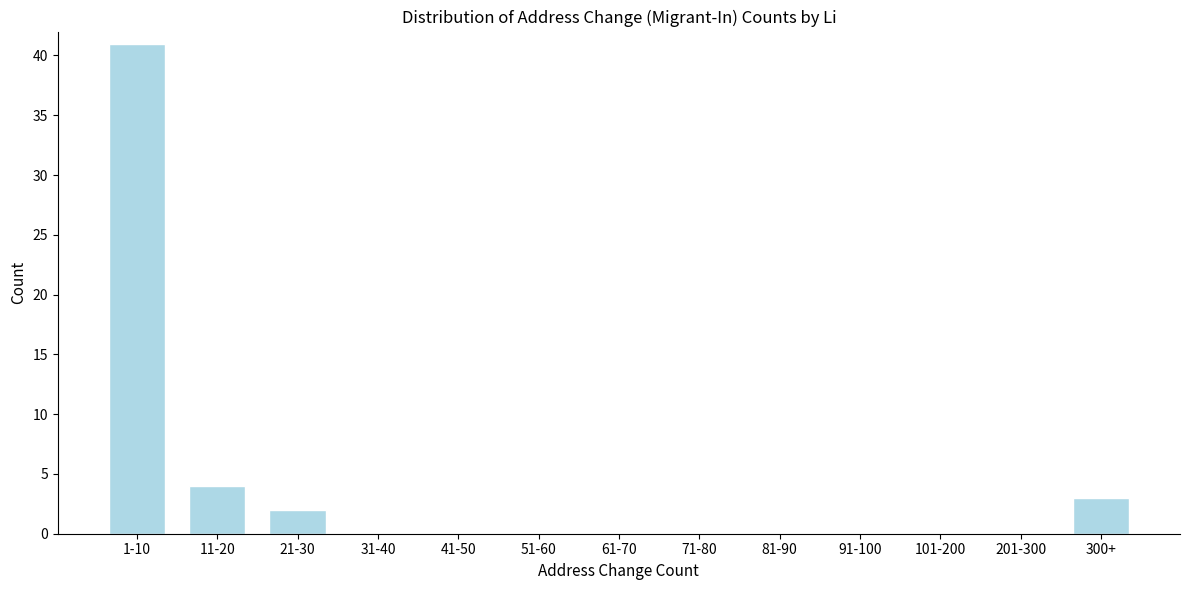

Reading left to right, list all the values displayed in this chart.

1-10=41	11-20=4	21-30=2	31-40=0	41-50=0	51-60=0	61-70=0	71-80=0	81-90=0	91-100=0	101-200=0	201-300=0	300+=3